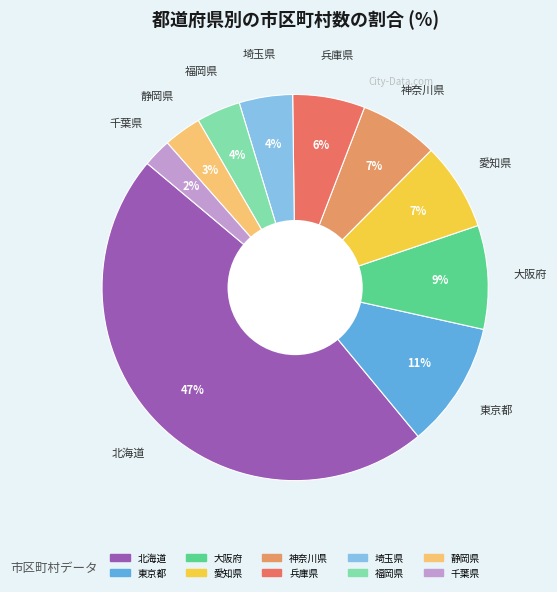

How many slices are in this pie chart?

10